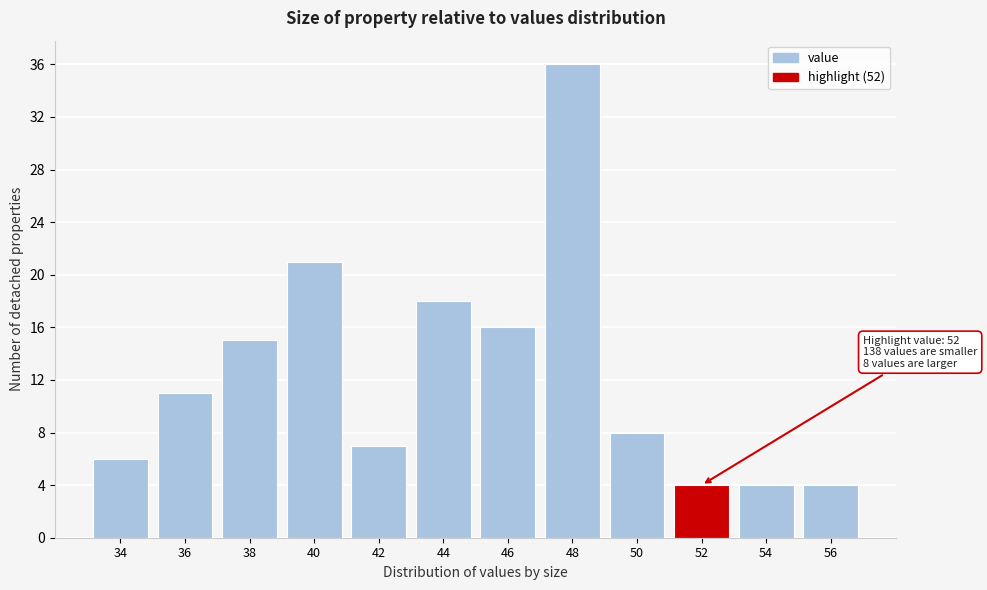

Reading right to left, transcribe all the data shown in this chart.

56=4	54=4	52=4	50=8	48=36	46=16	44=18	42=7	40=21	38=15	36=11	34=6